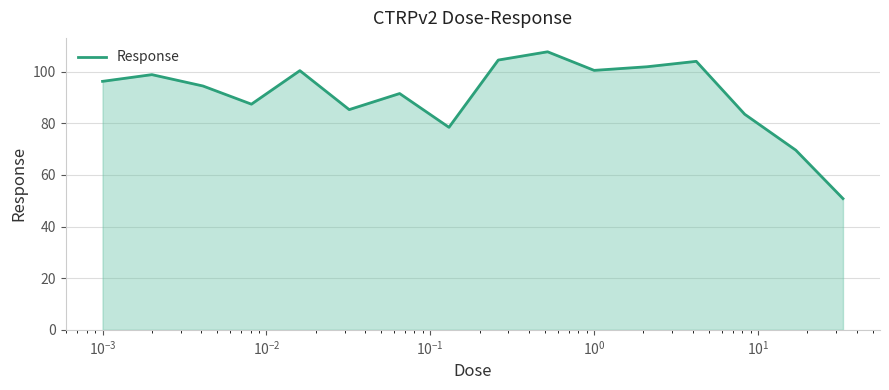

What is the greatest value displayed?

107.7